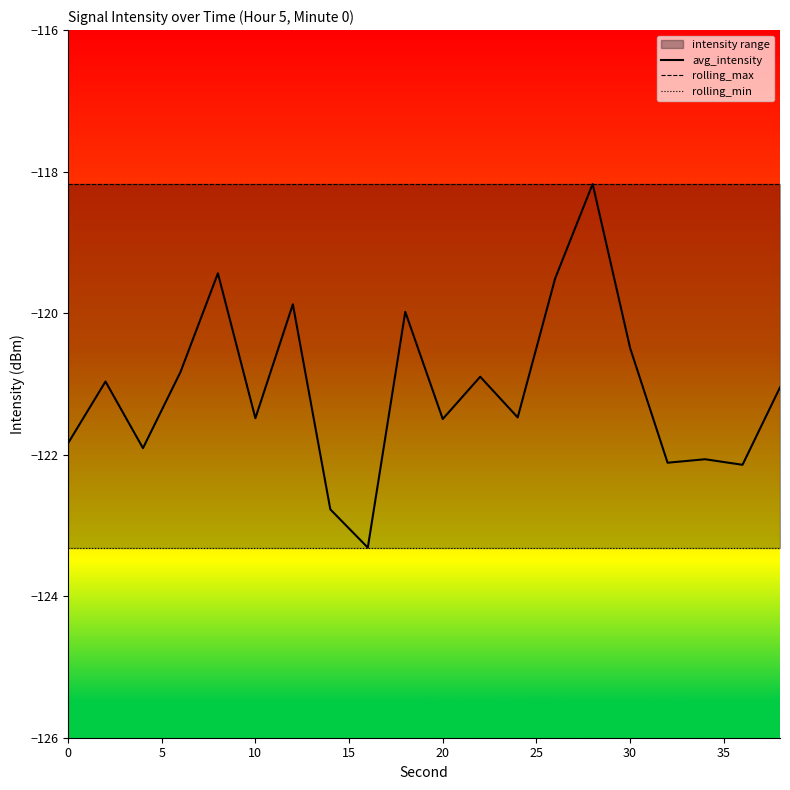

The value of avg_intensity at 30 is -194.2. True or false?

False